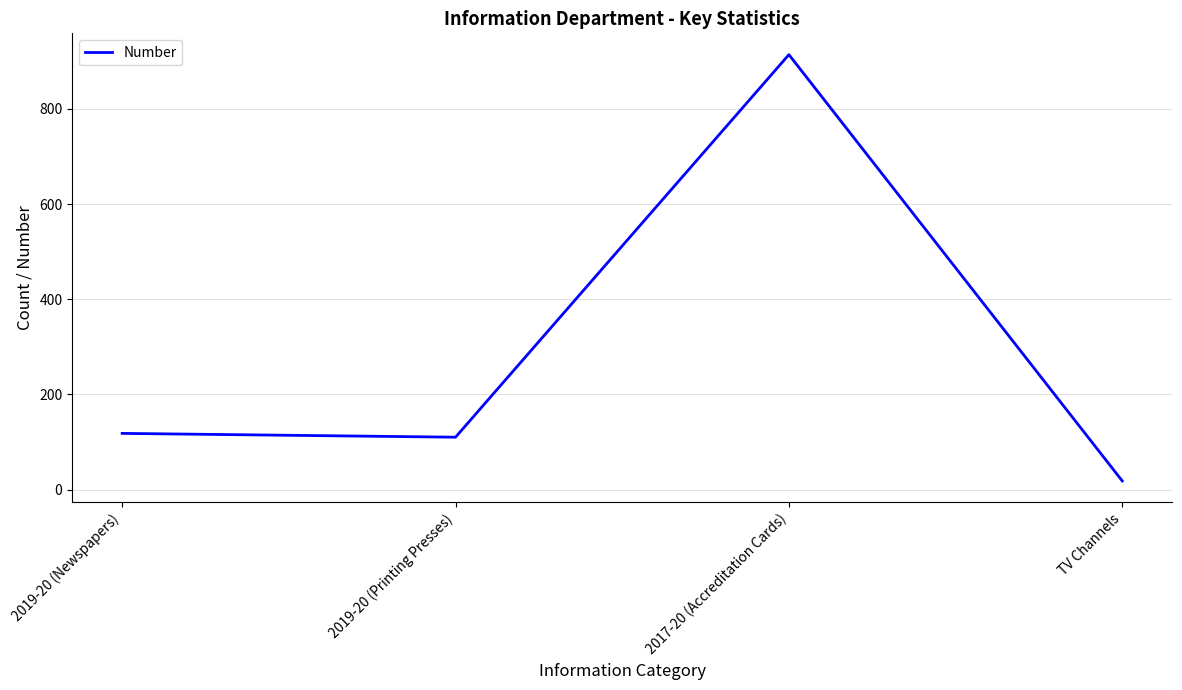

Rank the categories by value from lowest to highest.

TV Channels, 2019-20 (Printing Presses), 2019-20 (Newspapers), 2017-20 (Accreditation Cards)